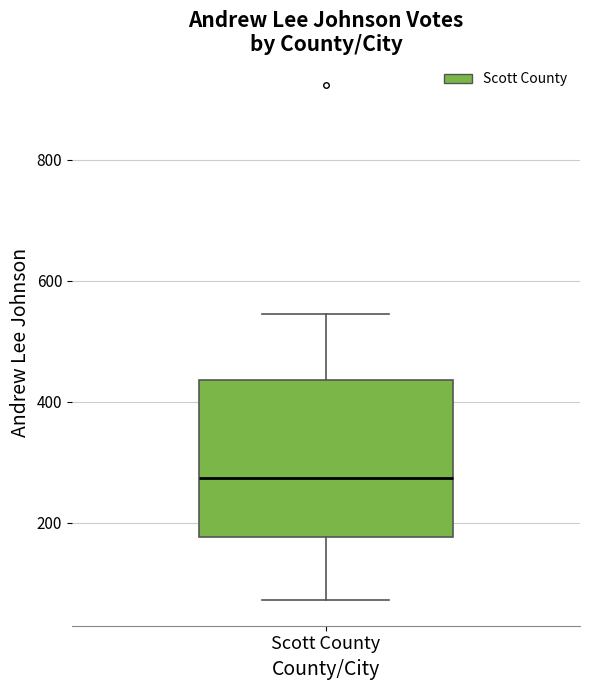

Where does the lower whisker of the box for Scott County end on the y-axis? The values are not printed on the chart, so give them approximately, as read against the axis.

80